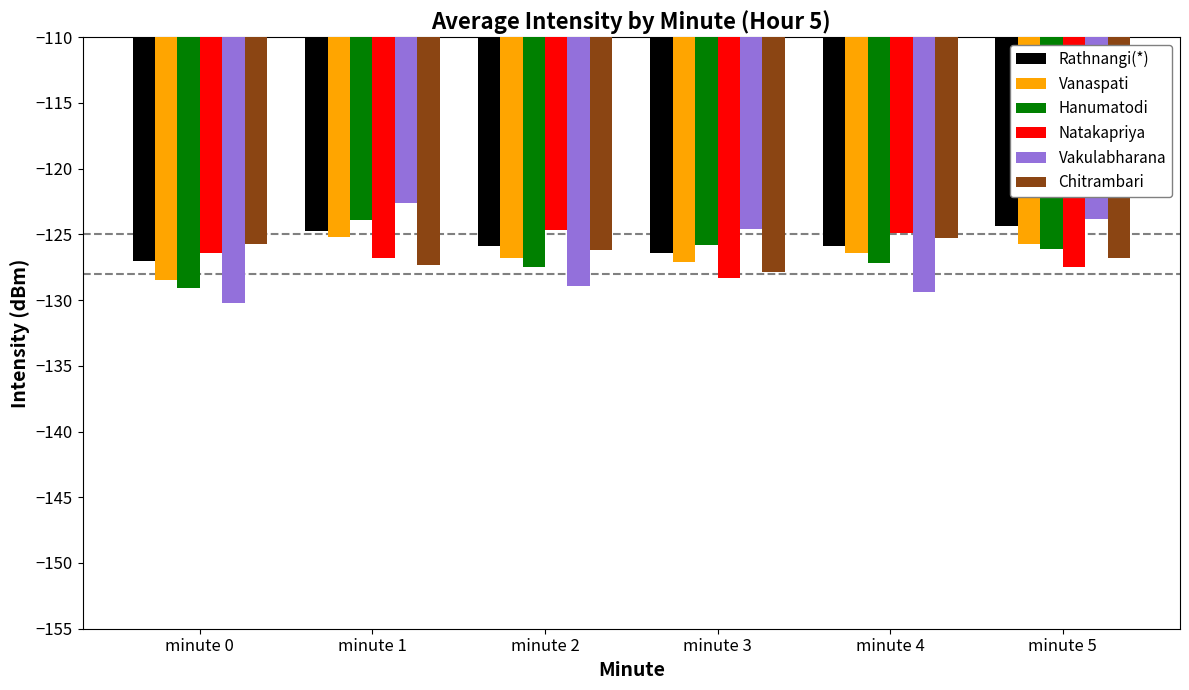

What is the value of the Hanumatodi bar at the 5th from the left?

-127.2